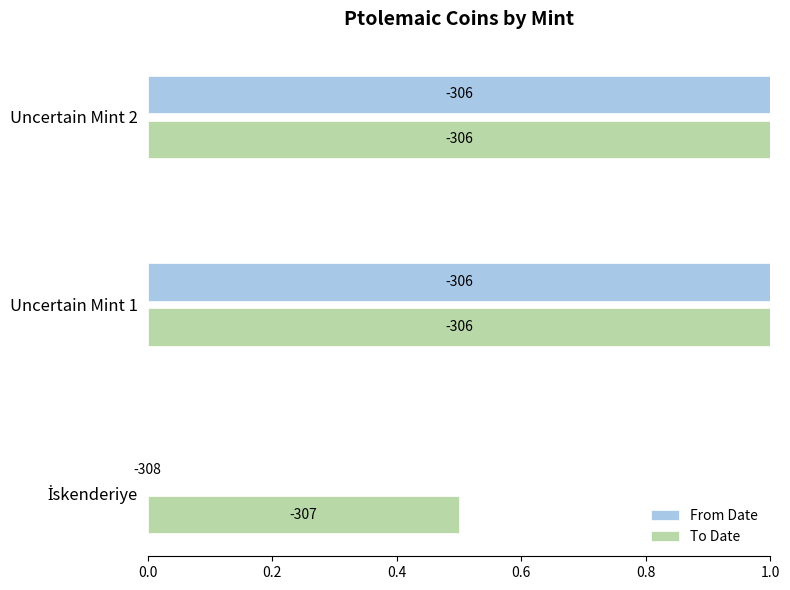

Reading left to right, what are all the values shown in this chart?

From Date: 0.0	1.0	1.0
To Date: 0.5	1.0	1.0